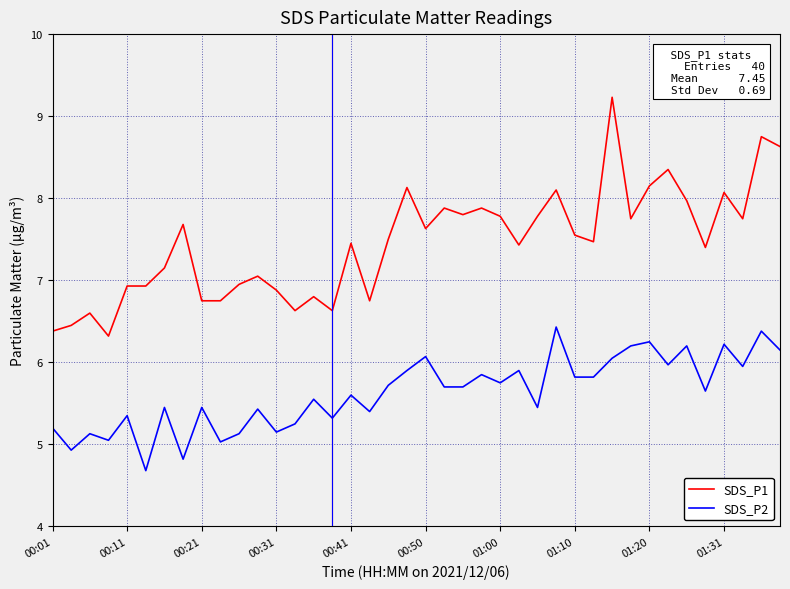

What is the maximum value shown in the chart?

9.2